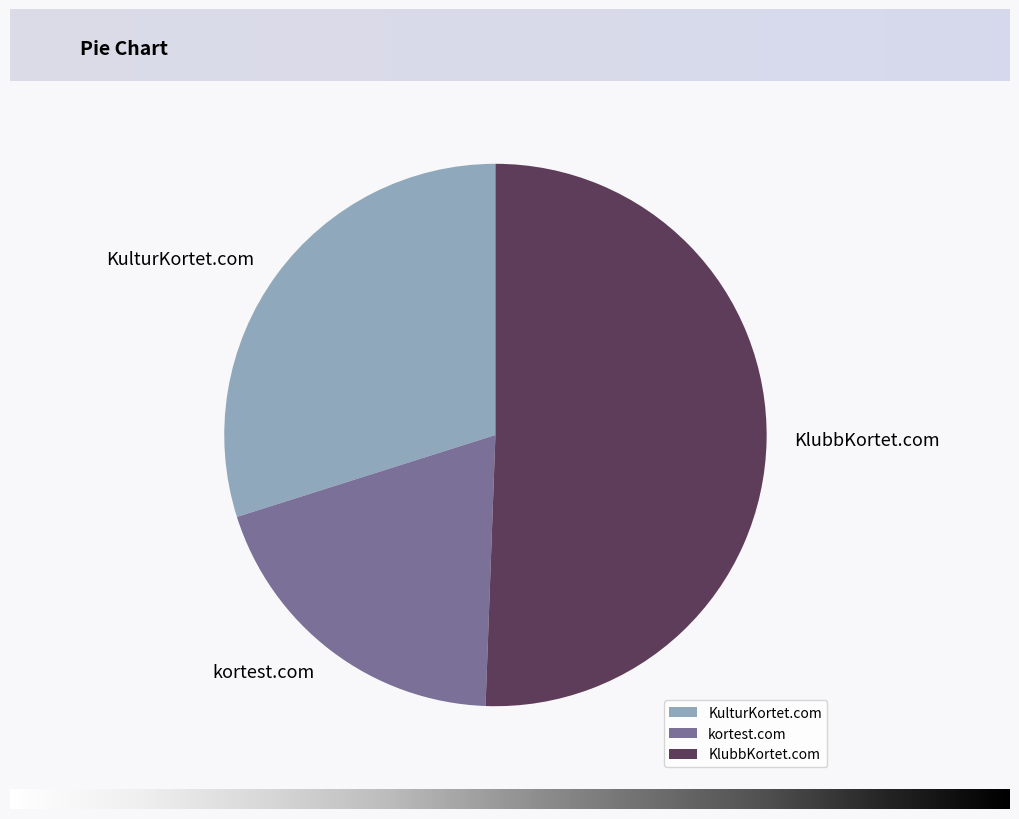

Which slice is the smallest?

kortest.com